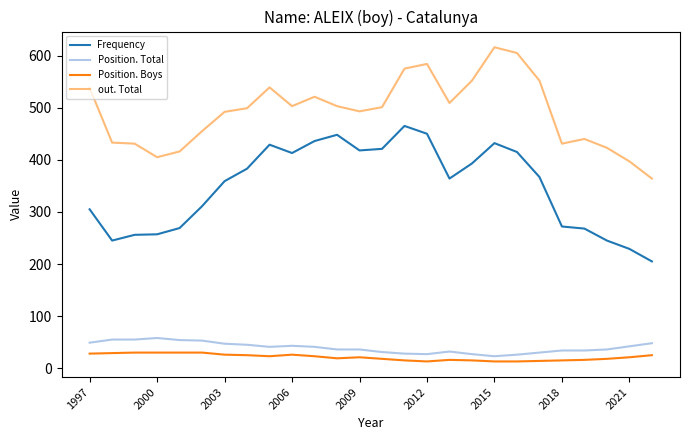

True or false: out. Total and Frequency intersect in this chart.

False